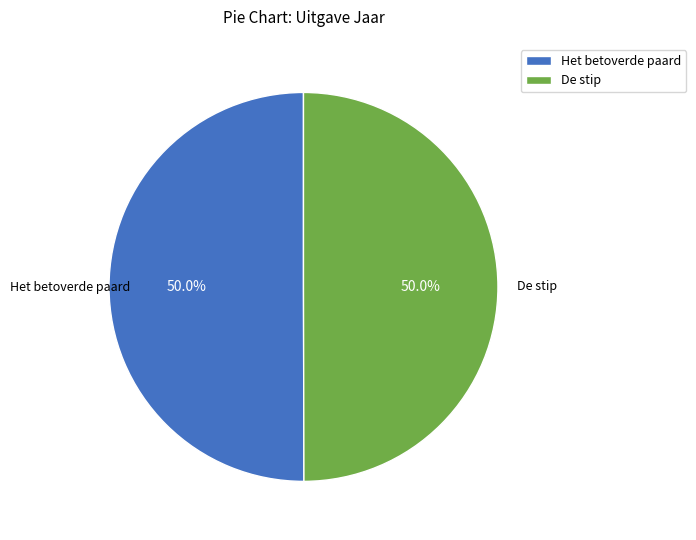

What is the ratio of the value at De stip to the value at Het betoverde paard?

1.0